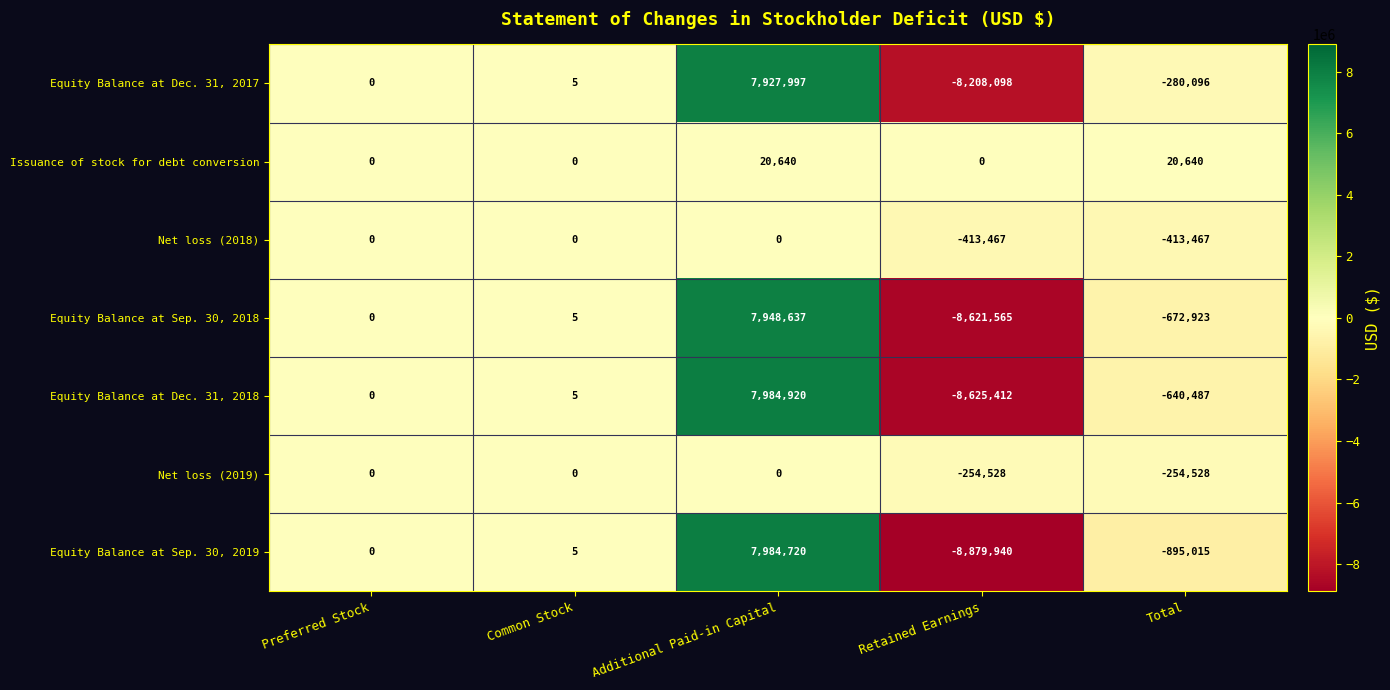

Which series has the widest spread of values?

Equity Balance at Sep. 30, 2019